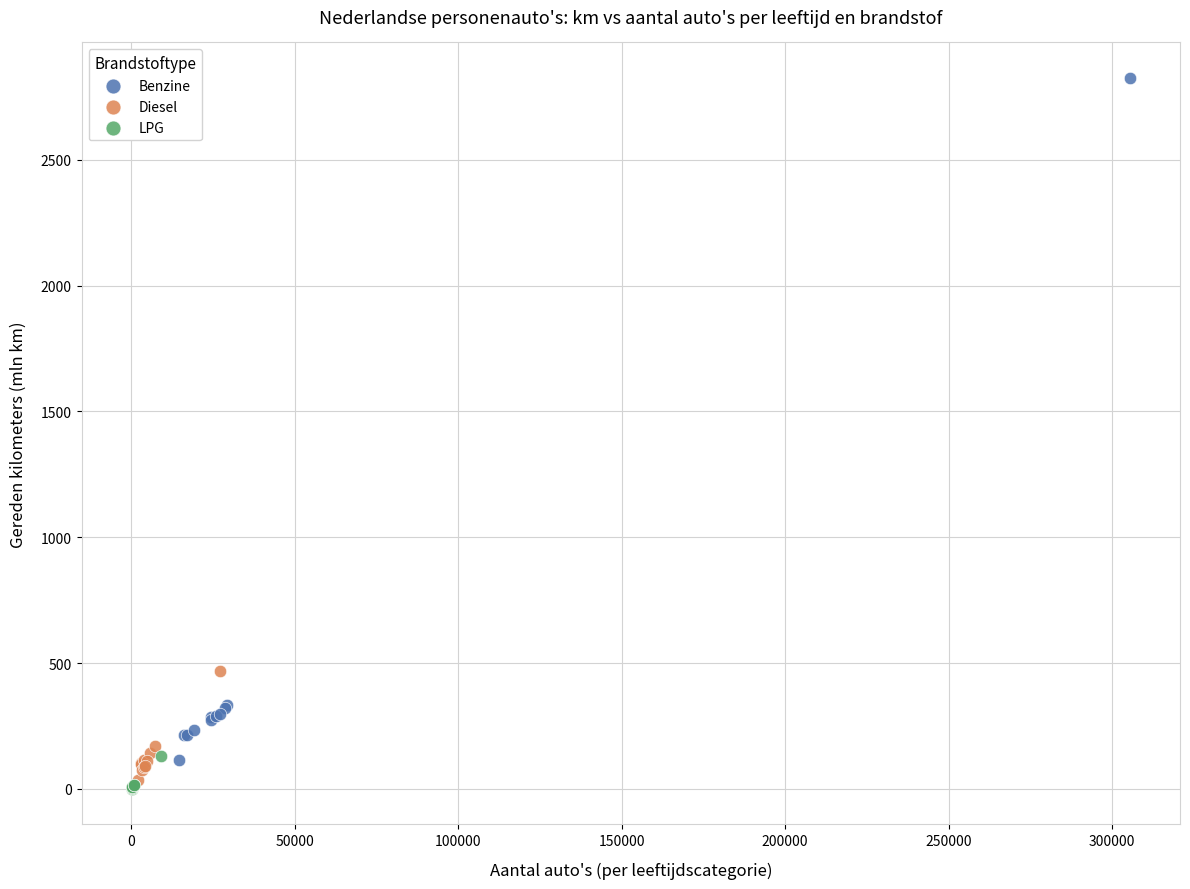

What are all the series names shown in the legend?

Benzine, Diesel, LPG